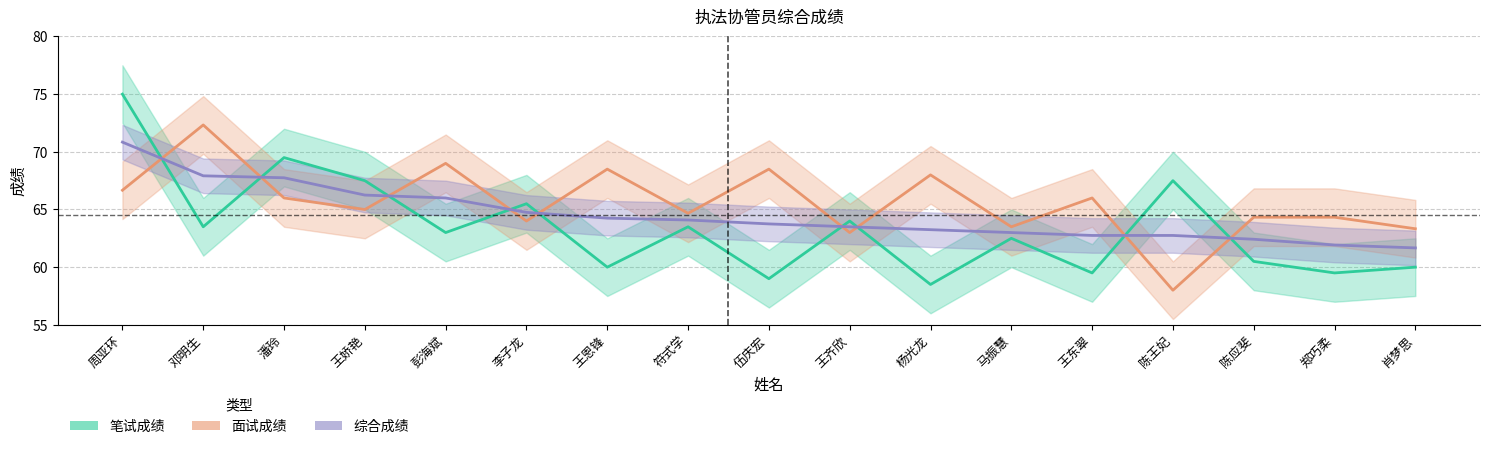

What is the value of the 综合成绩 point at the 13th from the left?

62.8